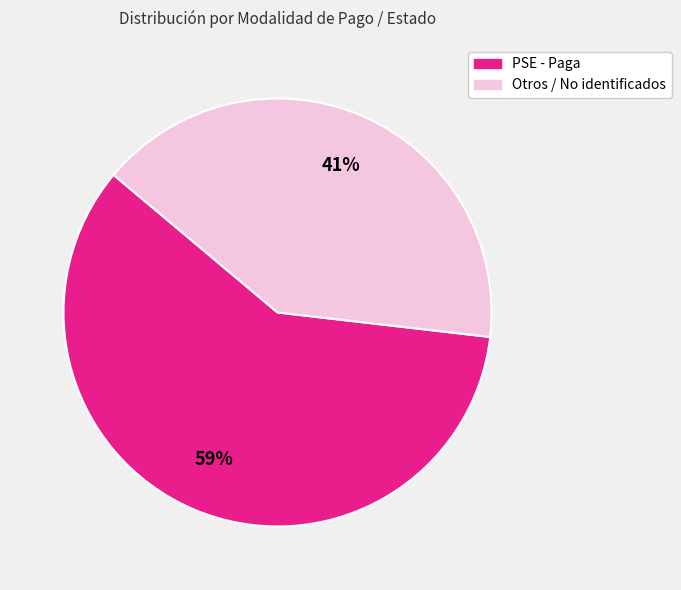

To the nearest percent, what is the average slice percentage?

50%